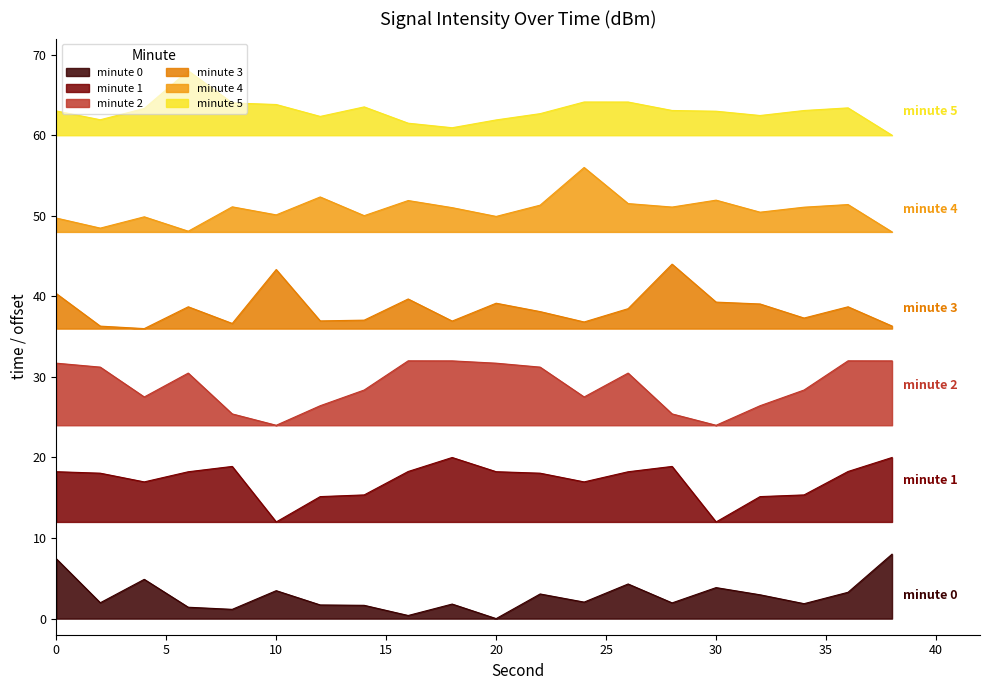

How many lines are shown in the chart?

6